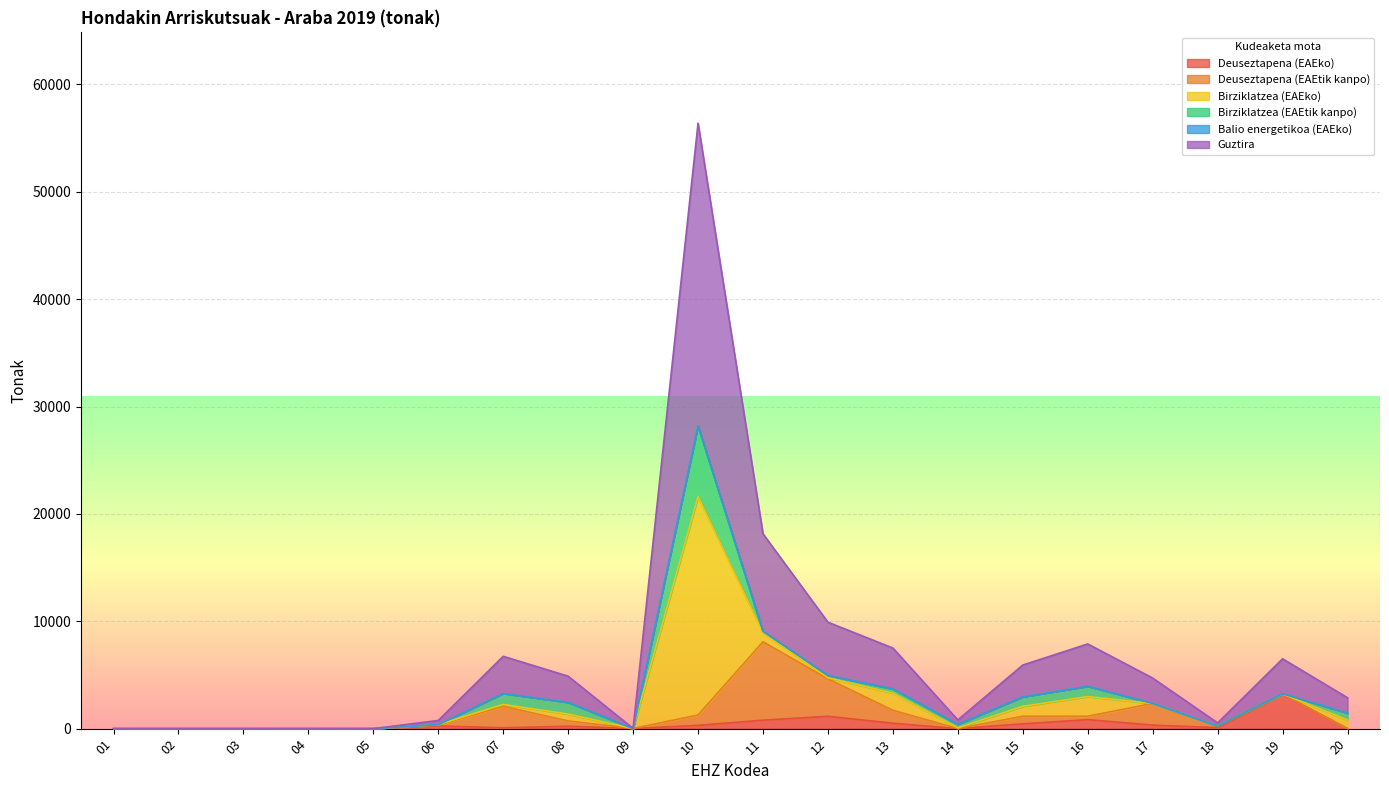

Reading left to right, what are all the values shown in this chart?

Deuseztapena (EAEko): 01=0.0	02=0.0	03=0.0	04=0.0	05=0.0	06=247.4	07=79.2	08=223.5	09=4.5	10=304.7	11=788.7	12=1149.3	13=503.3	14=0.3	15=445.4	16=838.7	17=326.6	18=97.9	19=3203.3	20=1.9
Deuseztapena (EAEtik kanpo): 01=0.0	02=0.0	03=0.0	04=0.0	05=0.0	06=81.1	07=2002.7	08=492.9	09=6.0	10=964.6	11=7299.2	12=3488.0	13=1204.2	14=2.1	15=706.5	16=314.8	17=2021.3	18=151.2	19=25.4	20=0.0
Birziklatzea (EAEko): 01=0.0	02=0.0	03=0.0	04=0.0	05=0.0	06=48.5	07=168.6	08=640.1	09=0.9	10=20340.6	11=833.8	12=101.0	13=1599.5	14=69.0	15=925.0	16=1830.5	17=0.0	18=0.0	19=0.0	20=802.9
Birziklatzea (EAEtik kanpo): 01=0.0	02=0.0	03=0.0	04=0.0	05=0.0	06=3.7	07=1022.0	08=1085.4	09=0.0	10=6585.4	11=151.3	12=207.7	13=385.1	14=329.7	15=884.0	16=958.8	17=6.2	18=0.0	19=24.1	20=632.8
Balio energetikoa (EAEko): 01=0.0	02=0.0	03=0.0	04=0.0	05=0.0	06=0.0	07=0.0	08=0.0	09=0.0	10=0.0	11=0.0	12=10.0	13=14.1	14=0.0	15=0.0	16=0.6	17=0.0	18=0.0	19=0.0	20=0.0
Guztira: 01=0.0	02=0.0	03=0.0	04=0.0	05=0.0	06=380.7	07=3464.4	08=2441.9	09=11.6	10=28195.5	11=9073.1	12=4956.0	13=3800.1	14=409.5	15=2960.9	16=3943.7	17=2354.1	18=284.9	19=3252.9	20=1437.6